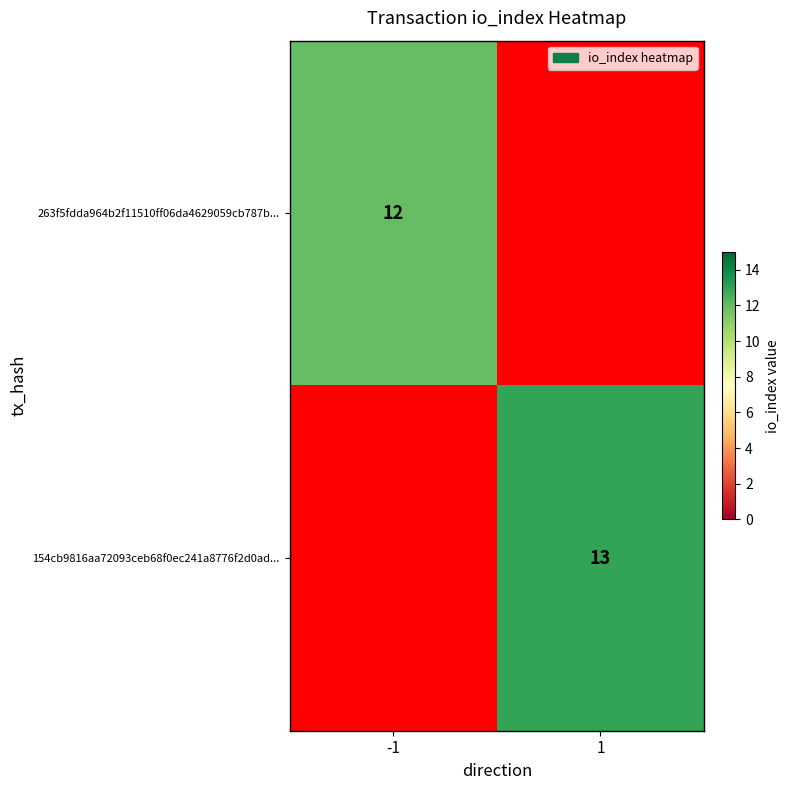

What is the greatest value displayed?

13.0